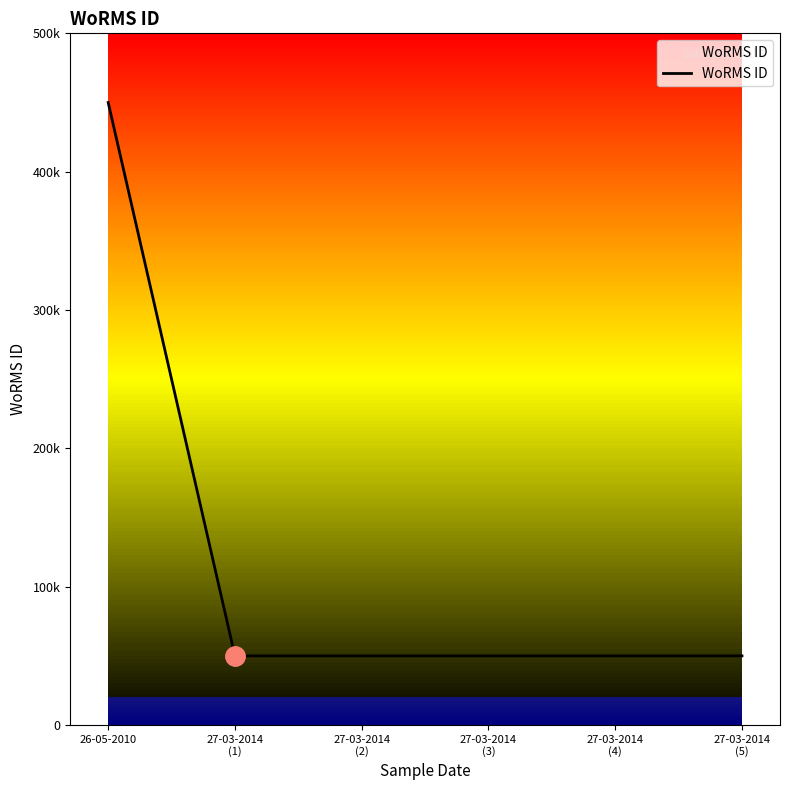

Which label corresponds to the smallest value in the chart?

27-03-2014
(1)